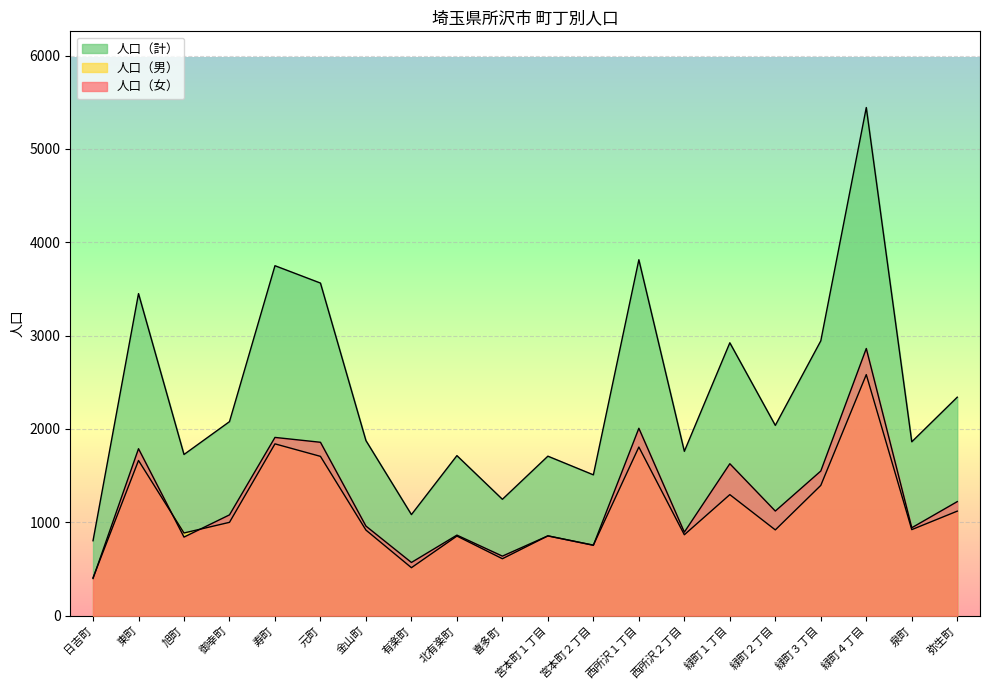

Which series changed the most between 宮本町２丁目 and 西所沢１丁目?

人口（計）